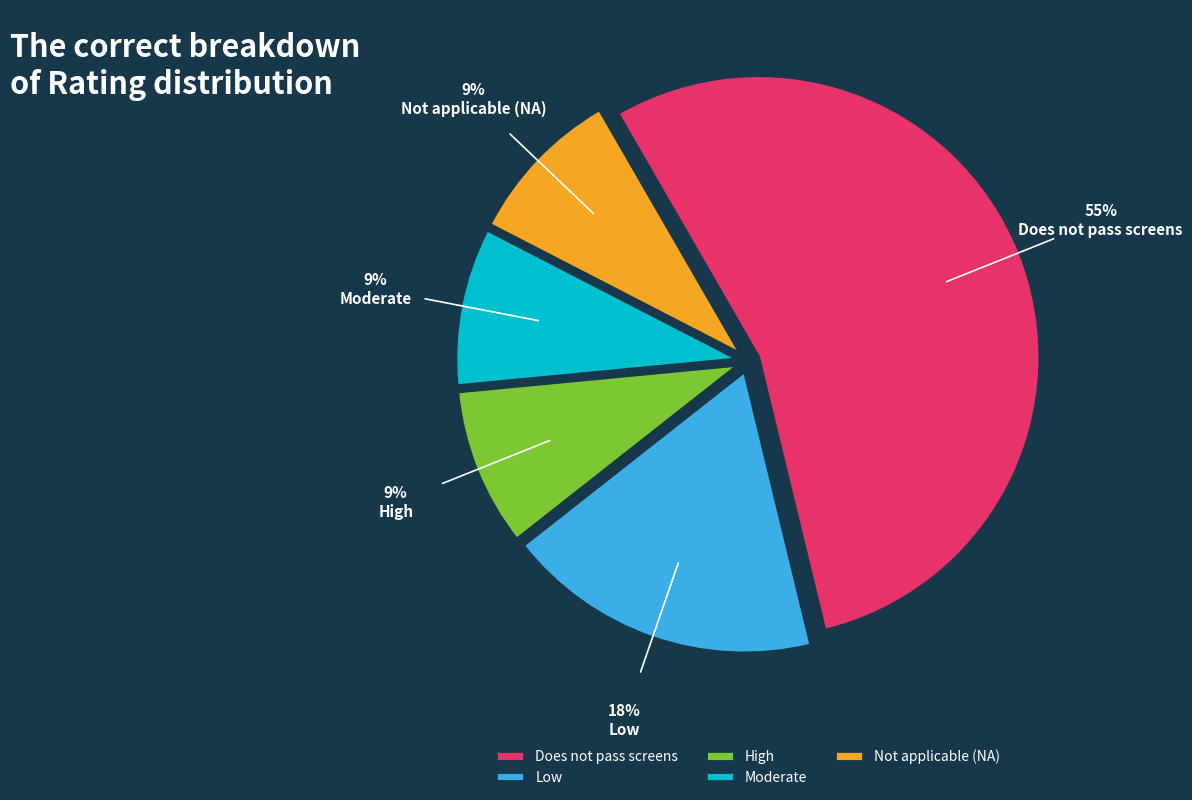

To the nearest percent, what is the difference between the Low and Moderate slice percentages?

9%